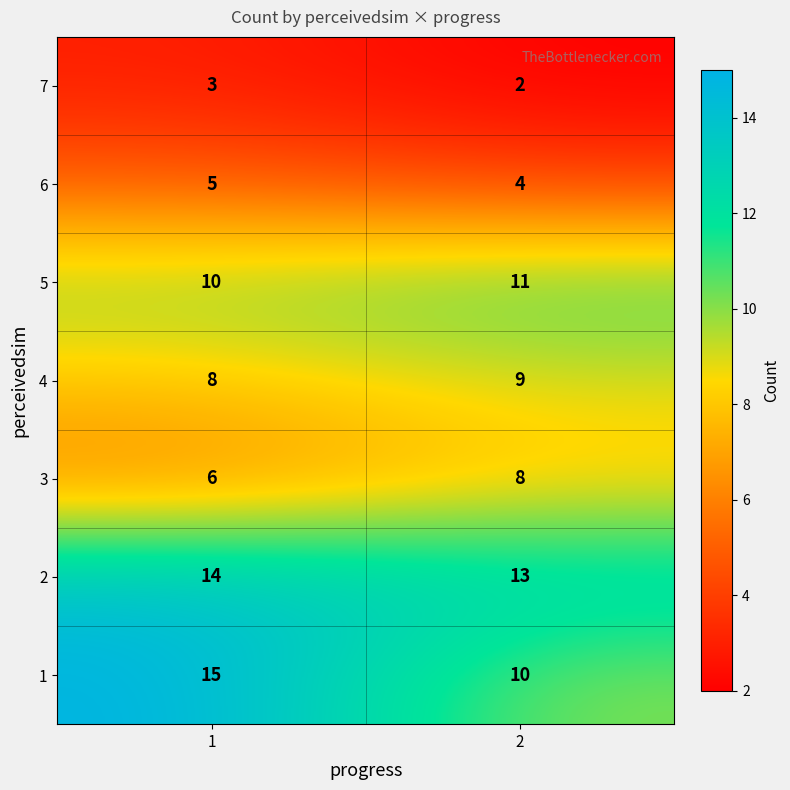

True or false: 5 has a value of 10 at 1.

True